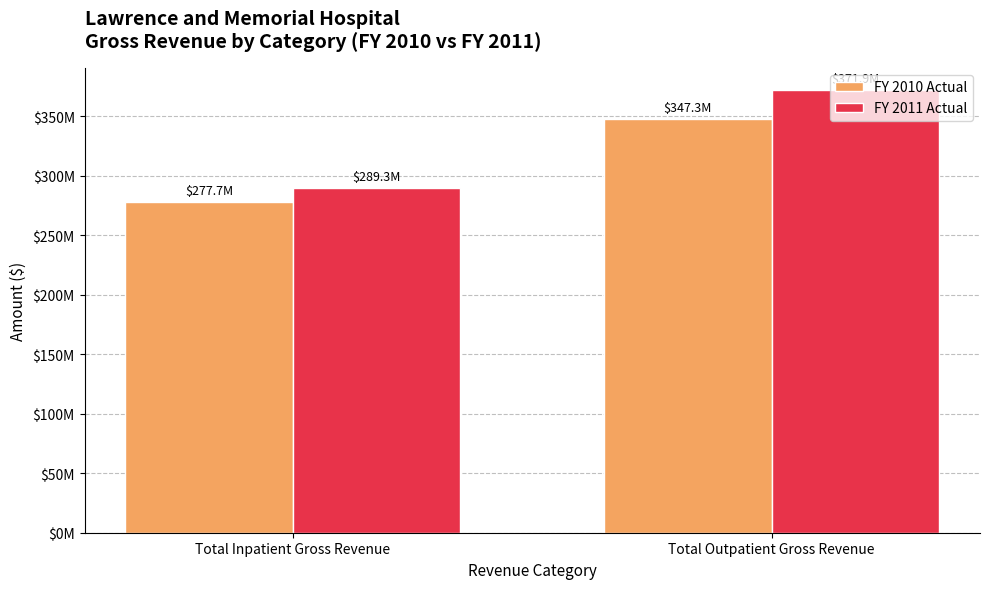

What is the average value of the FY 2011 Actual series?

330580460